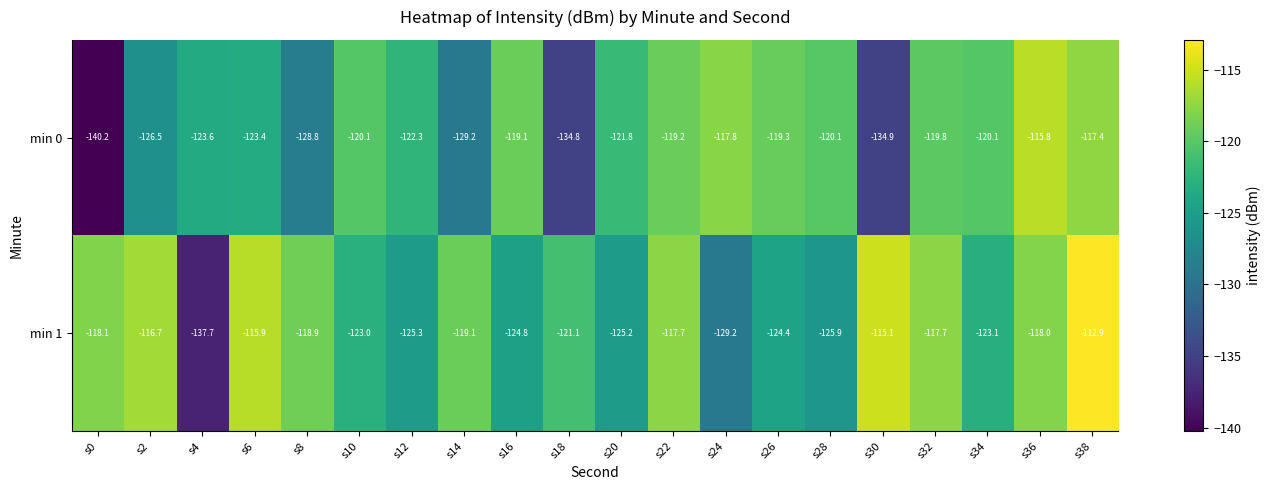

What is the difference between the highest and lowest values at s24?

11.4